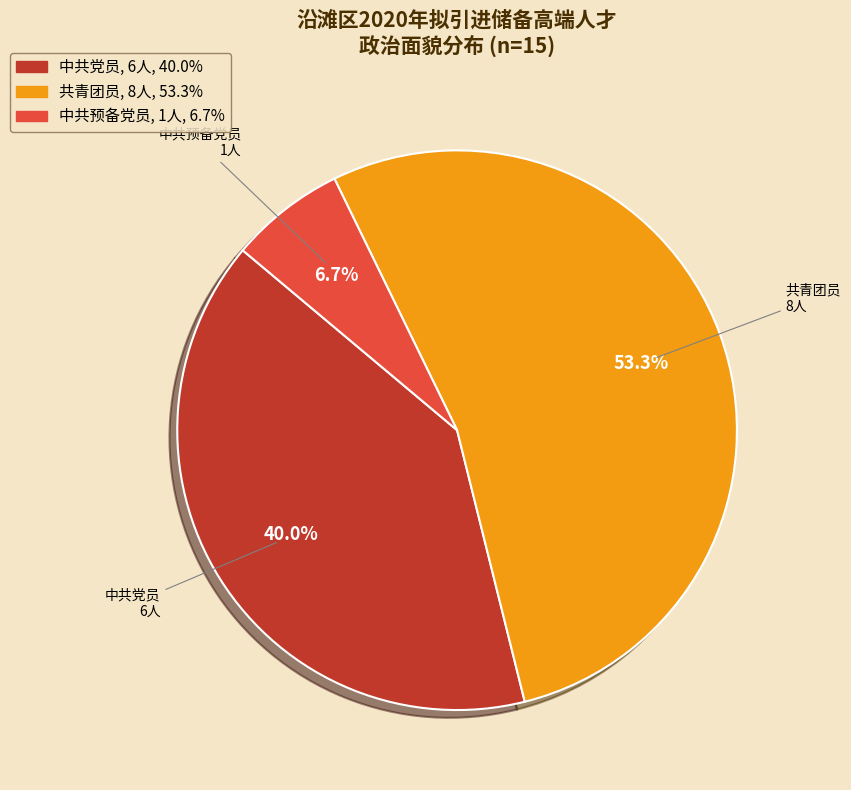

Is there a majority slice in this chart?

Yes